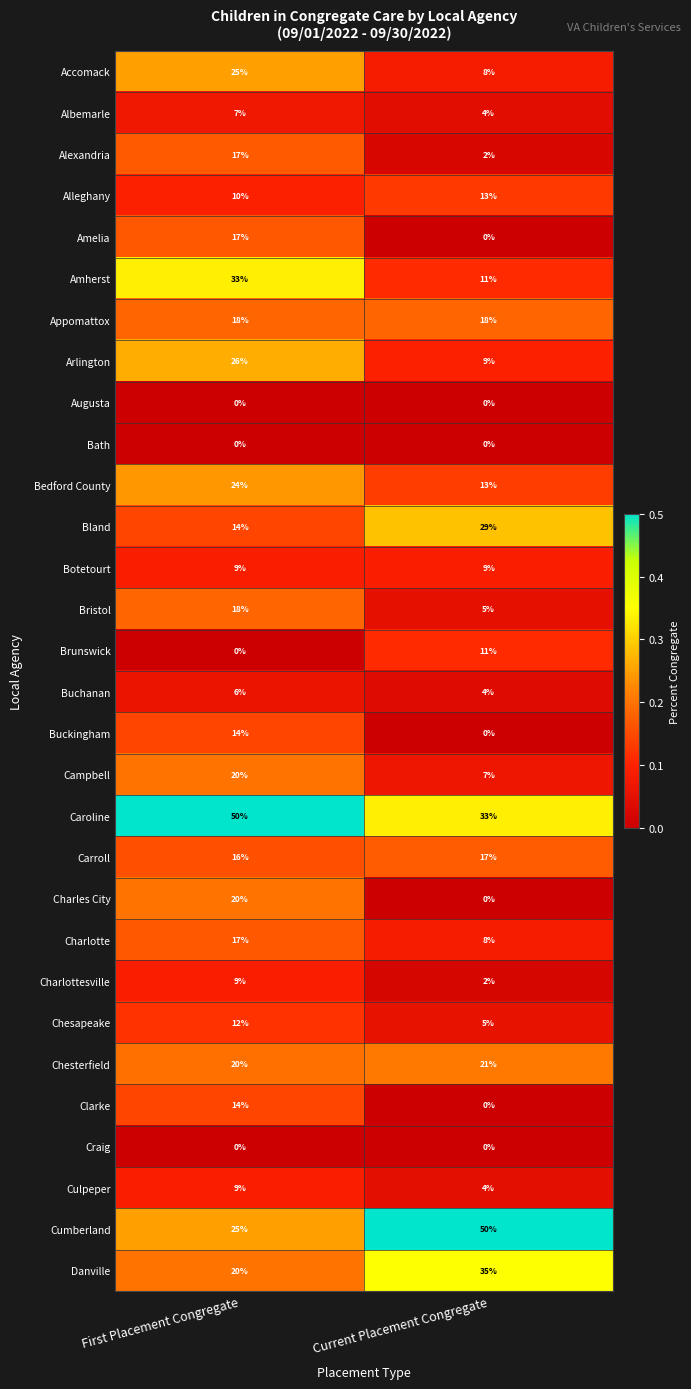

Which series has the widest spread of values?

Cumberland